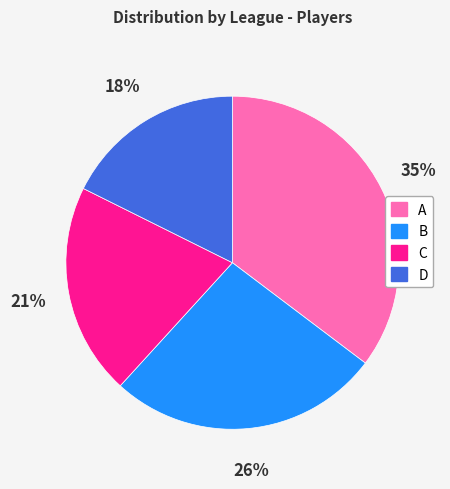

Is the sum of C and D greater than half?

No